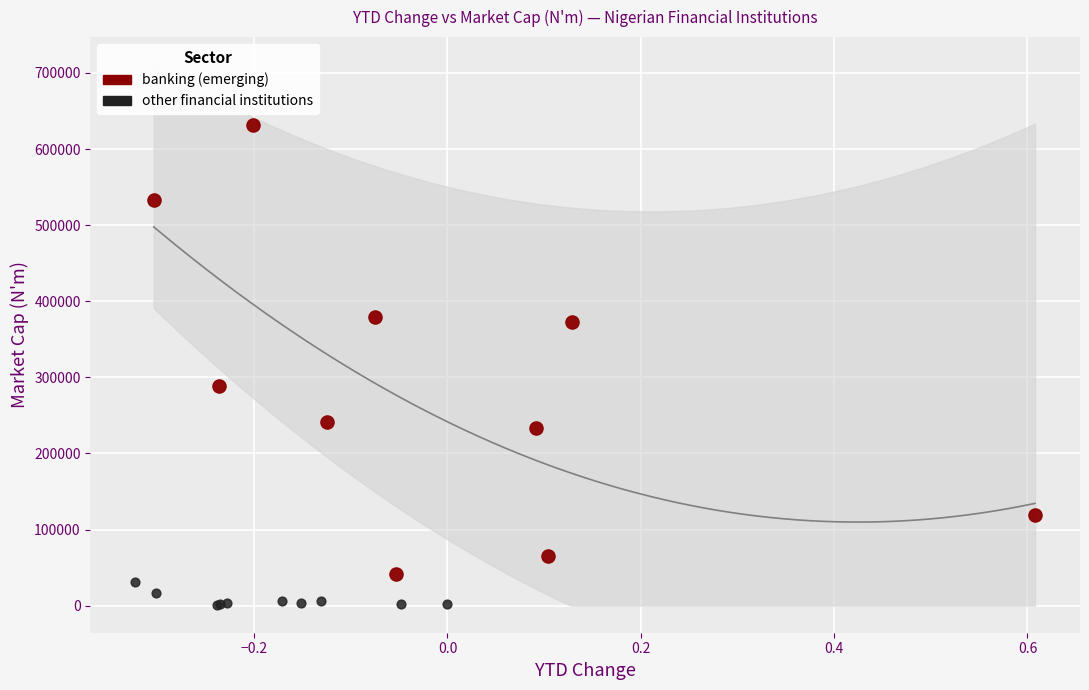

Which series has the largest Y range (max minus min)?

banking (emerging)